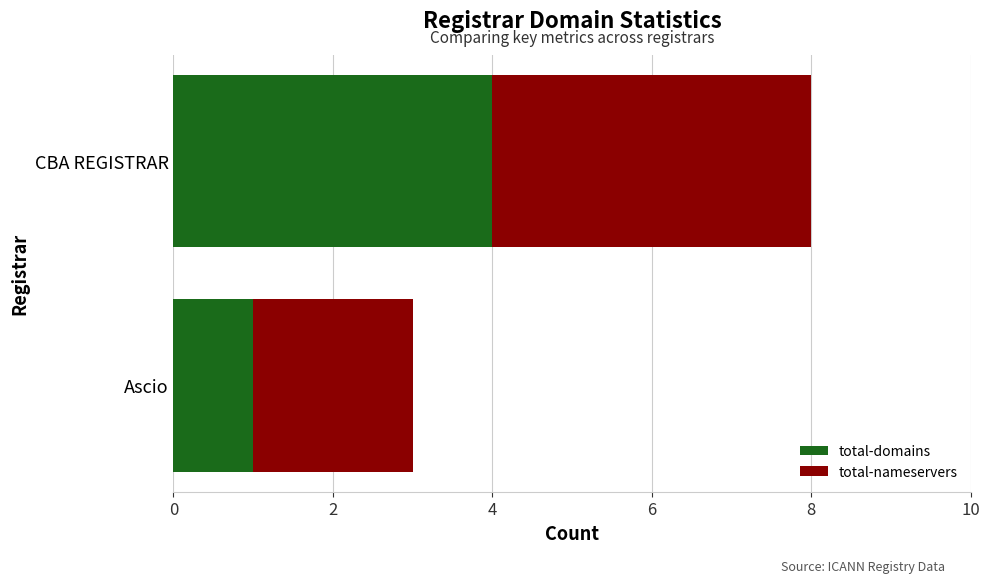

Which category has the lowest value in the total-domains series?

Ascio